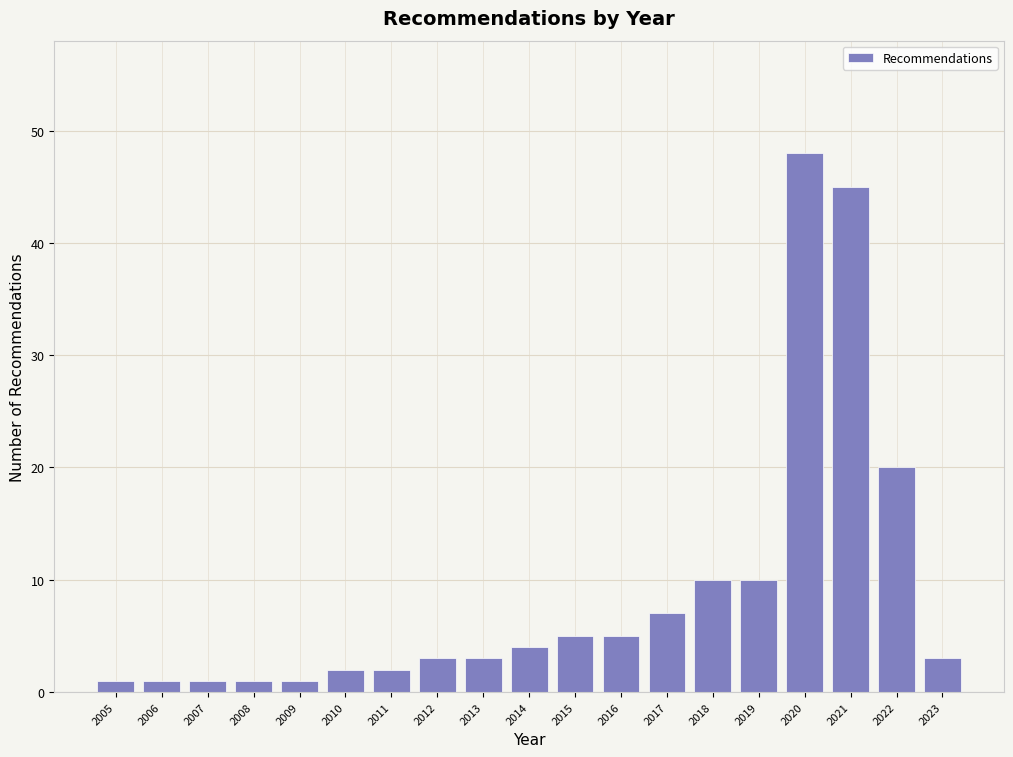

Reading right to left, list all the values displayed in this chart.

2023=3	2022=20	2021=45	2020=48	2019=10	2018=10	2017=7	2016=5	2015=5	2014=4	2013=3	2012=3	2011=2	2010=2	2009=1	2008=1	2007=1	2006=1	2005=1